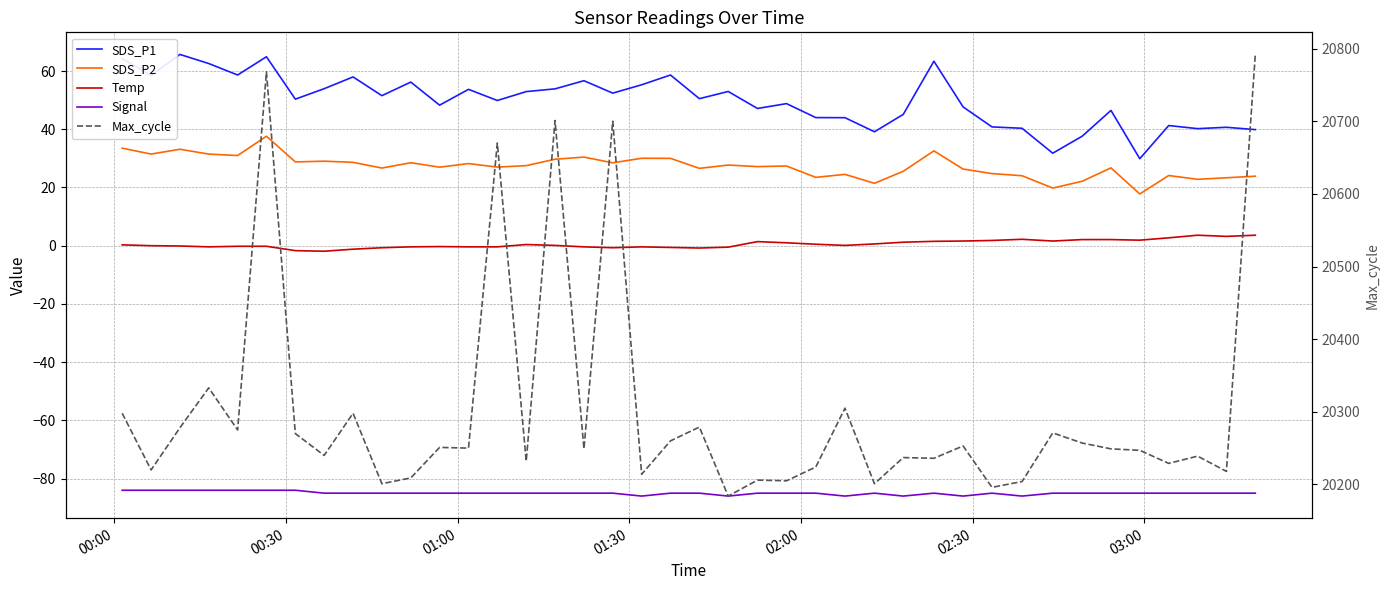

Where does the Max_cycle series first go above 20249?

00:00